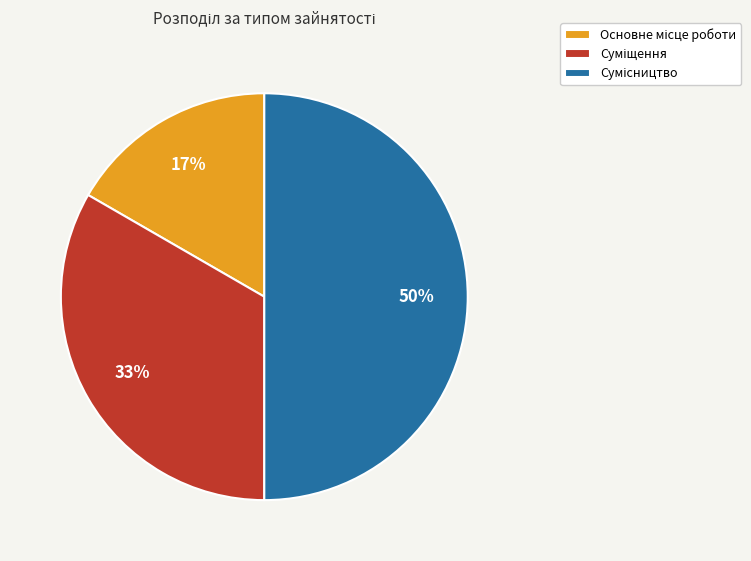

To the nearest percent, what is the difference between the largest and smallest slice percentages?

33%